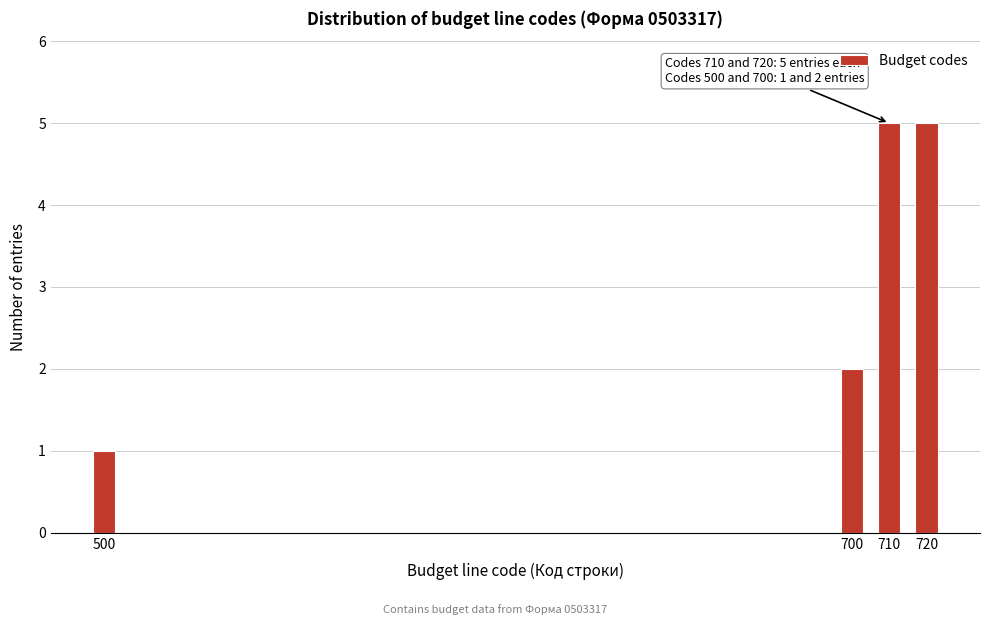

Reading left to right, extract all data points from this chart.

1	2	5	5